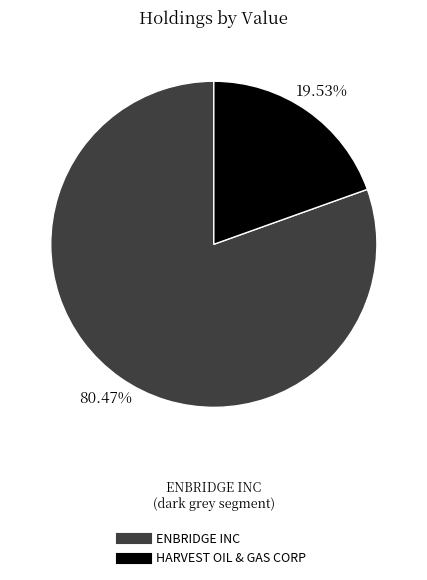

To the nearest percent, what percentage of the pie is HARVEST OIL & GAS CORP?

20%